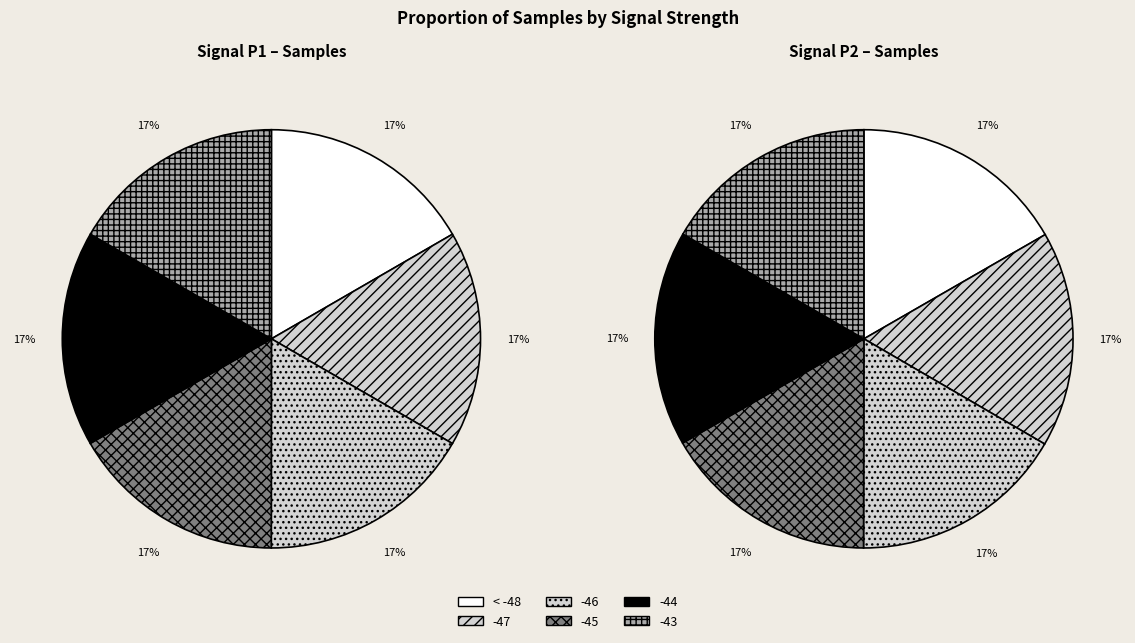

How many slices are in this pie chart?

6